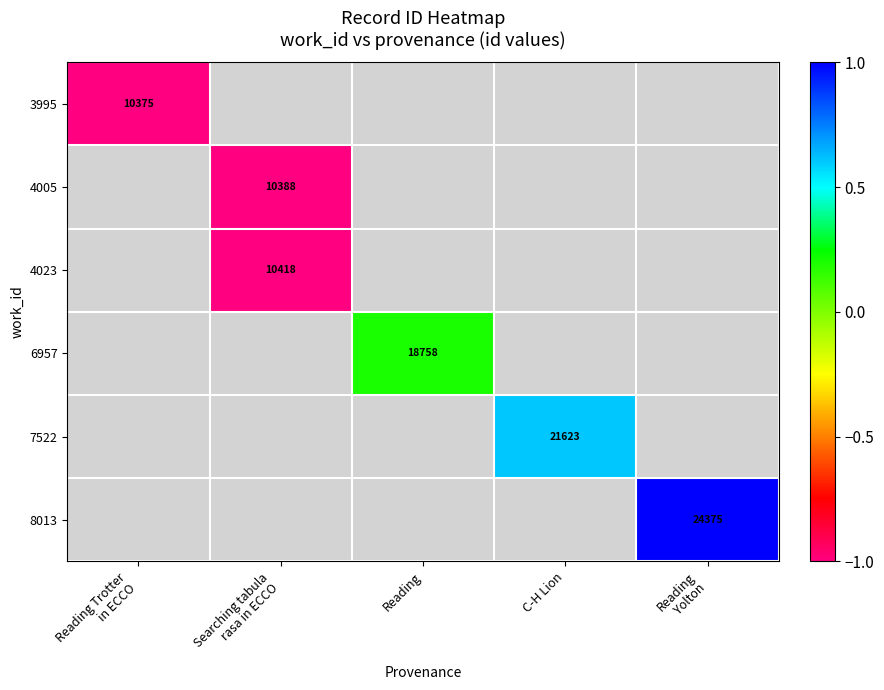

Which has a higher value, Reading or Reading
Yolton?

Reading
Yolton